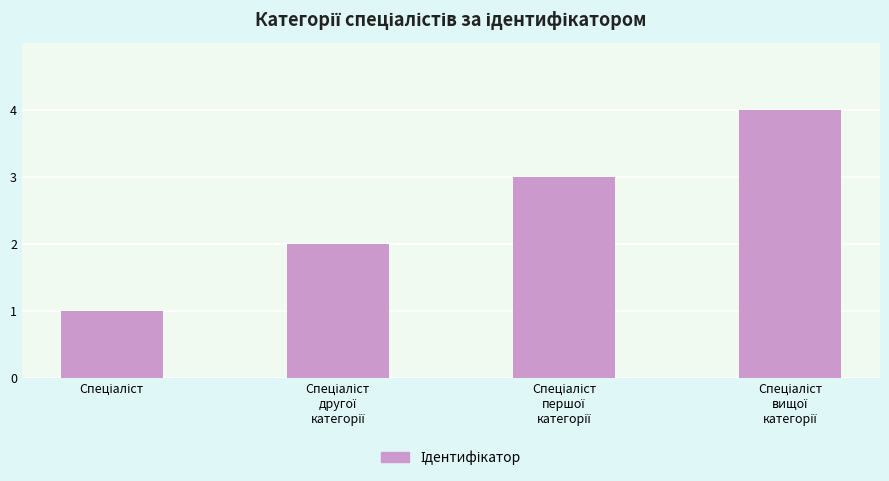

What is the greatest value displayed?

4